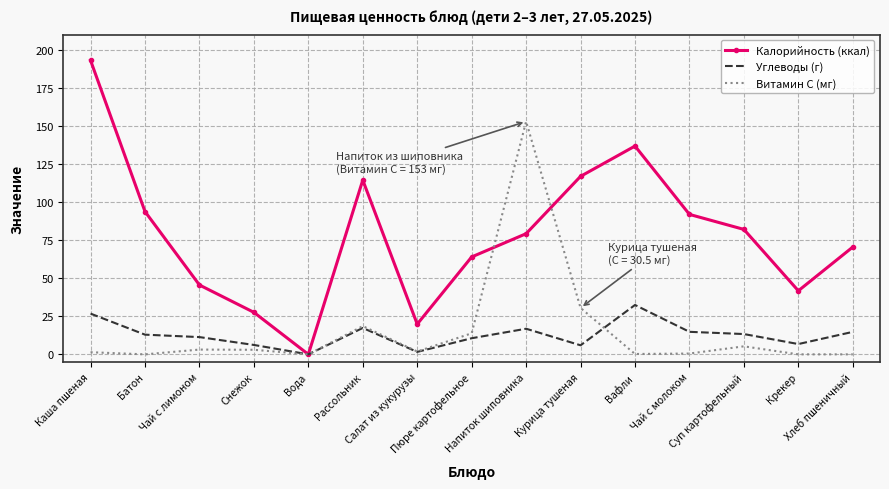

What is the greatest value displayed?

193.1